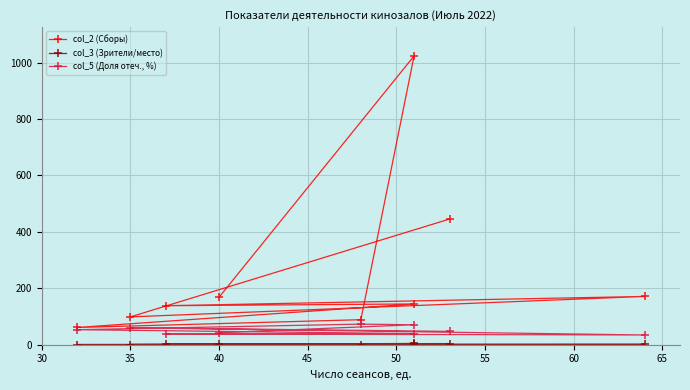

What is the minimum value shown in the chart?

0.4